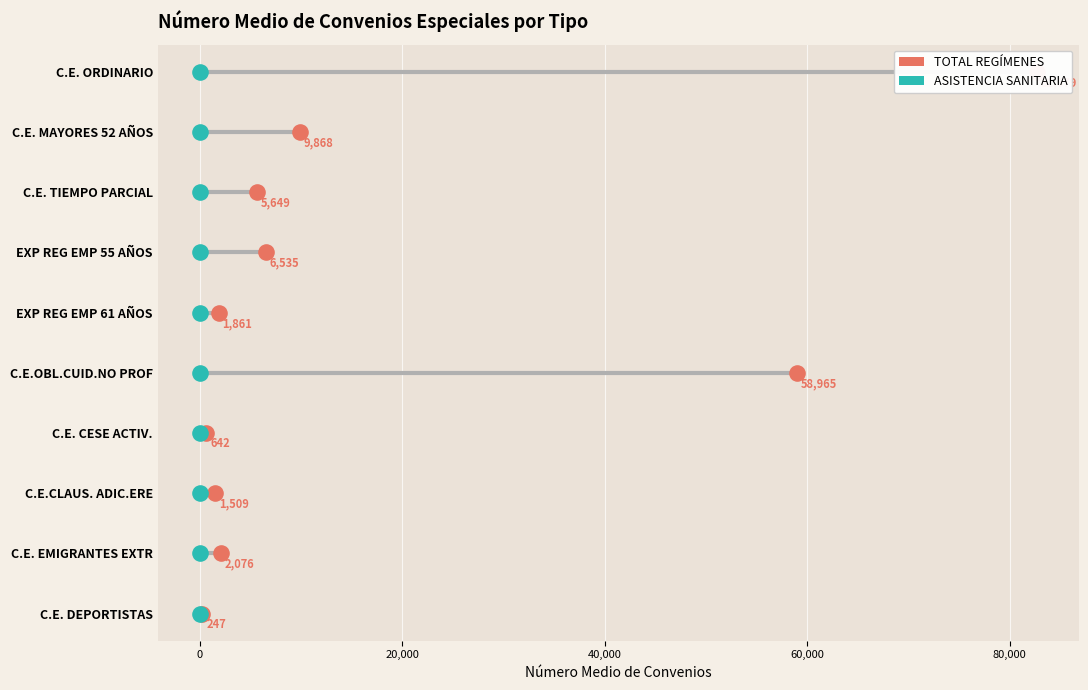

Which series reaches the minimum Y coordinate?

TOTAL REGÍMENES